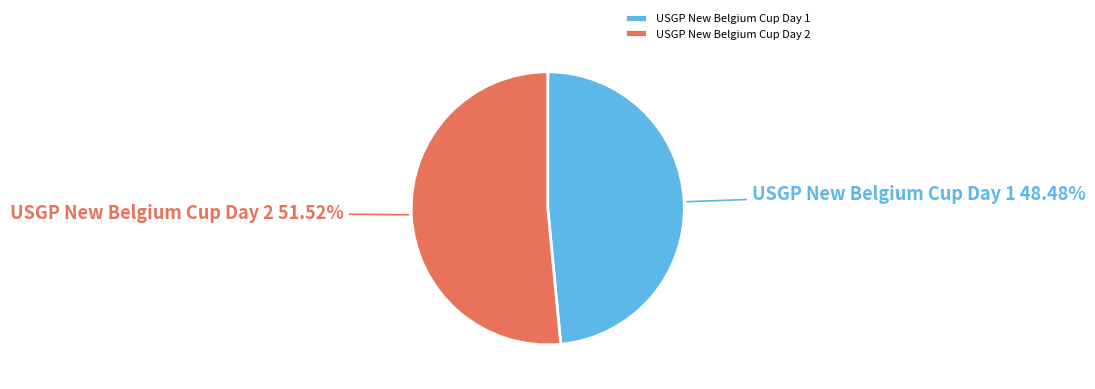

Is it true that USGP New Belgium Cup Day 2 is 45% of the pie?

False